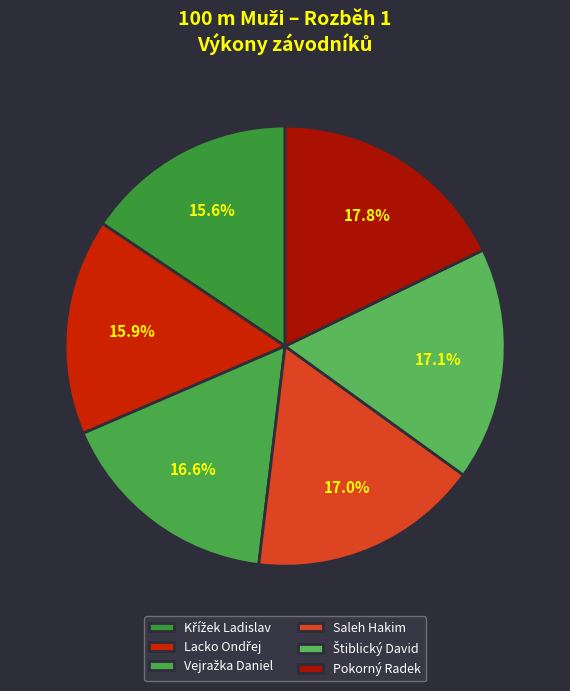

To the nearest percent, what is the combined percentage of Křížek Ladislav and Lacko Ondřej?

31%